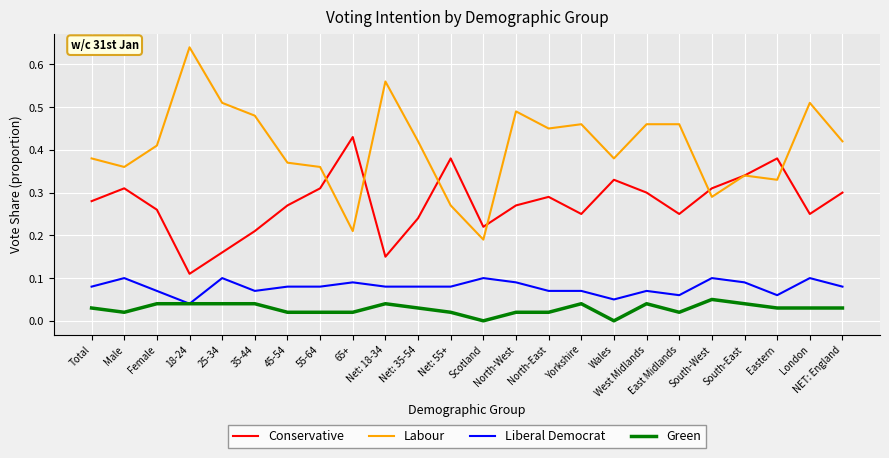

At which label does Liberal Democrat reach its minimum?

18-24